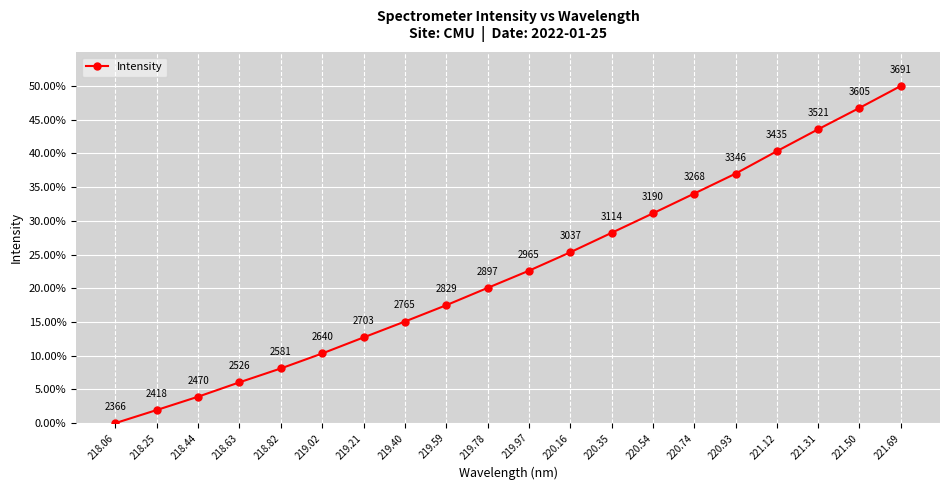

What is the difference between the second highest and minimum values?

0.5